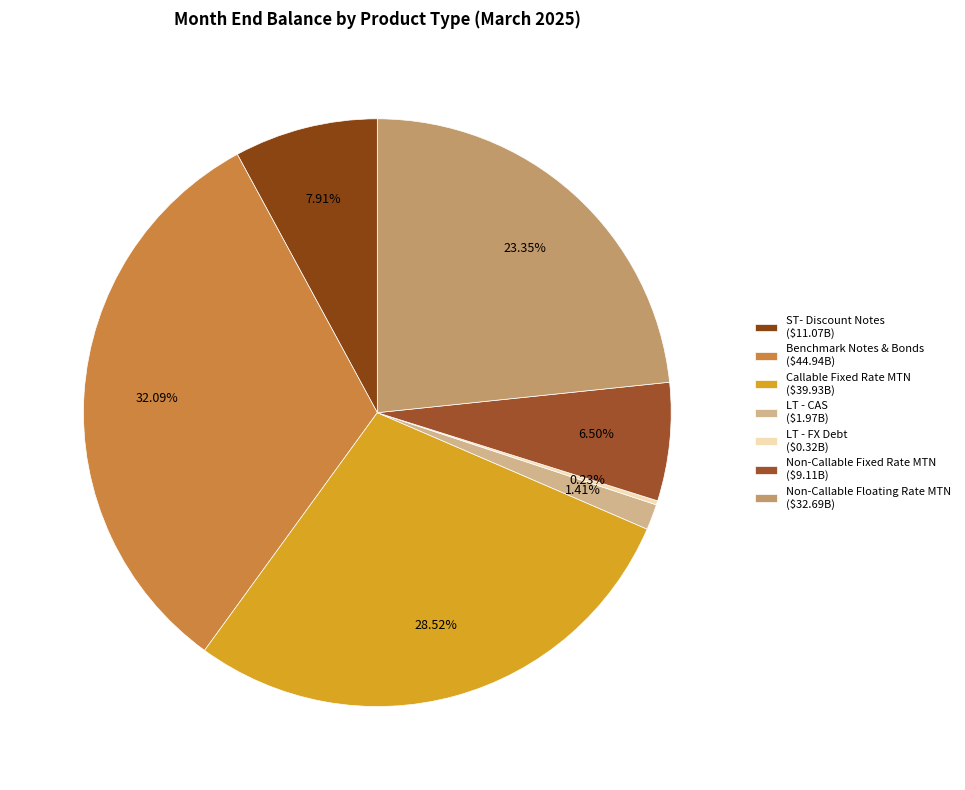

Is there any slice that represents more than half of the pie?

No